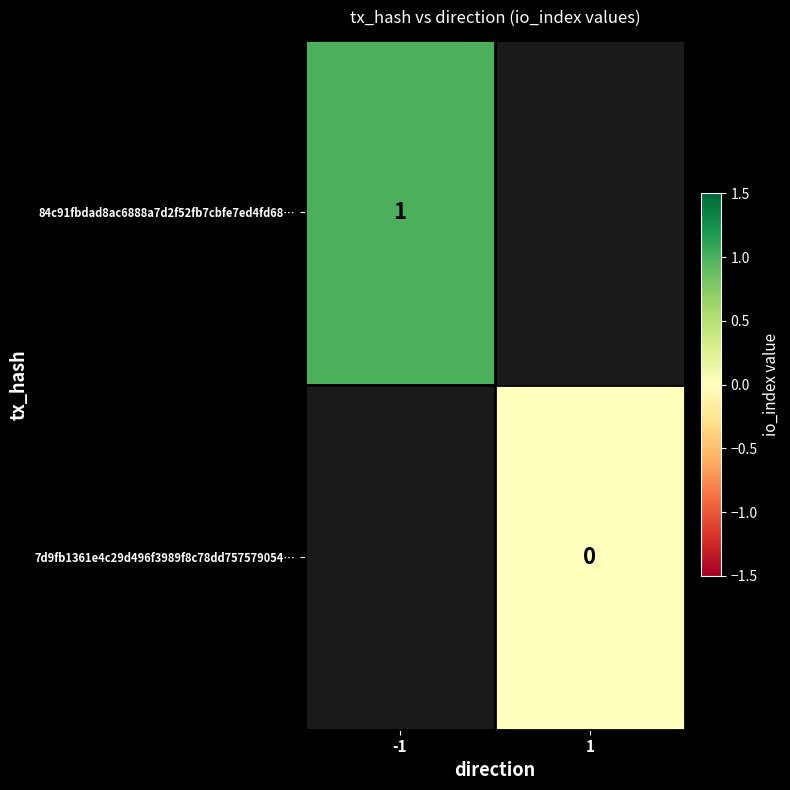

How many distinct data groups are displayed?

2